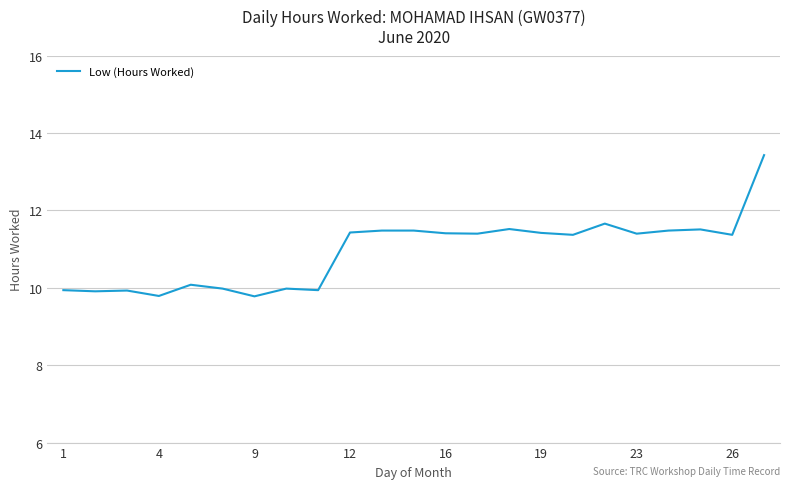

What is the greatest value displayed?

13.4